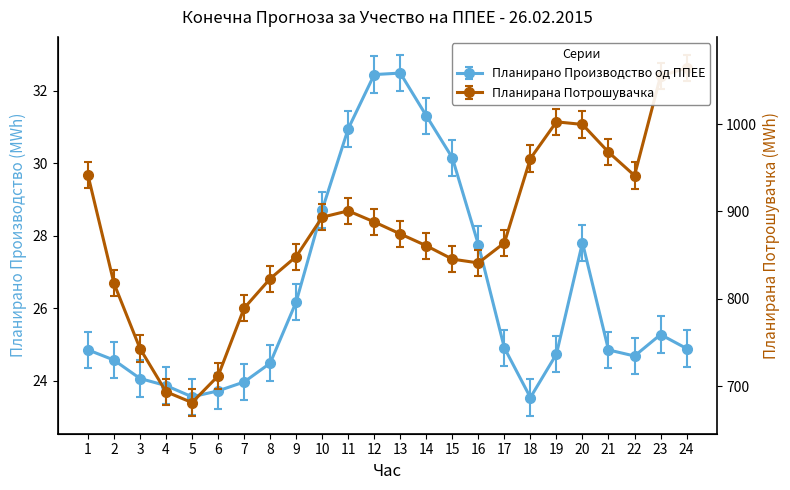

What is the average value of the Планирано Производство од ППЕЕ series?

26.4